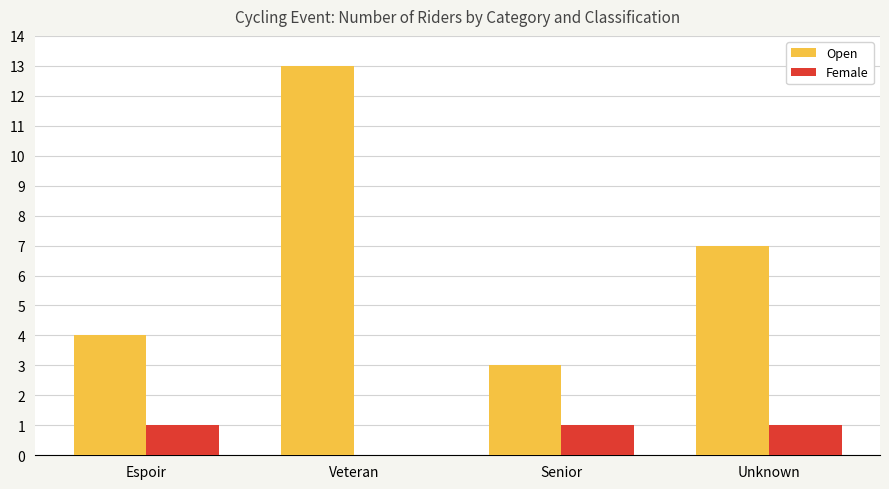

Is the value of Female at Espoir greater than the value of Open at Unknown?

No